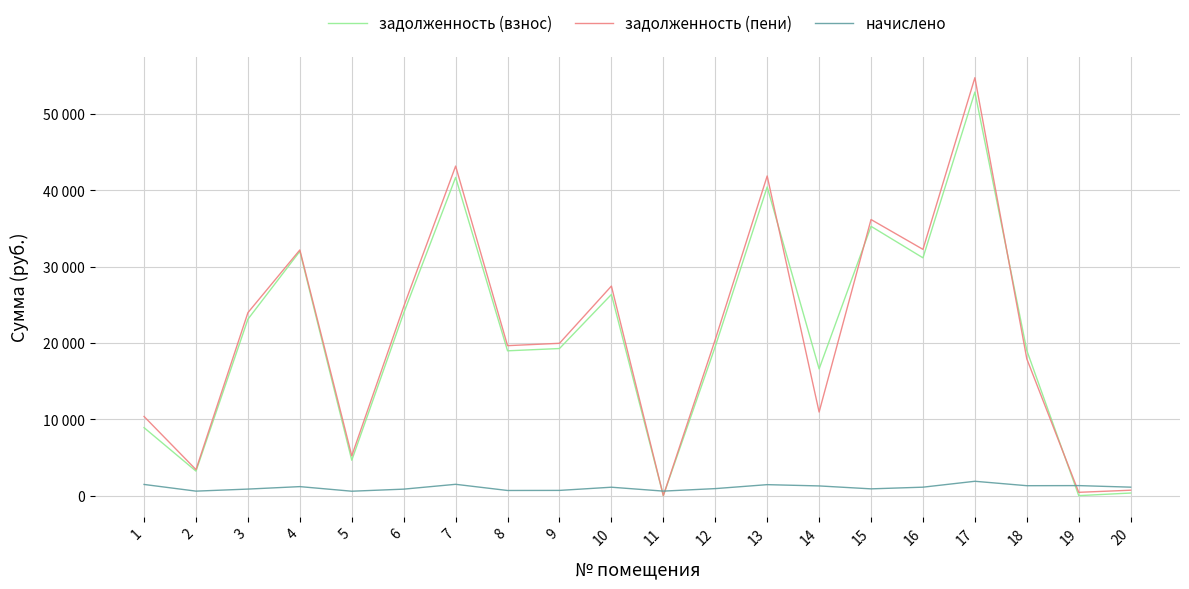

What is the value of the начислено point at the 5th from the left?

579.0